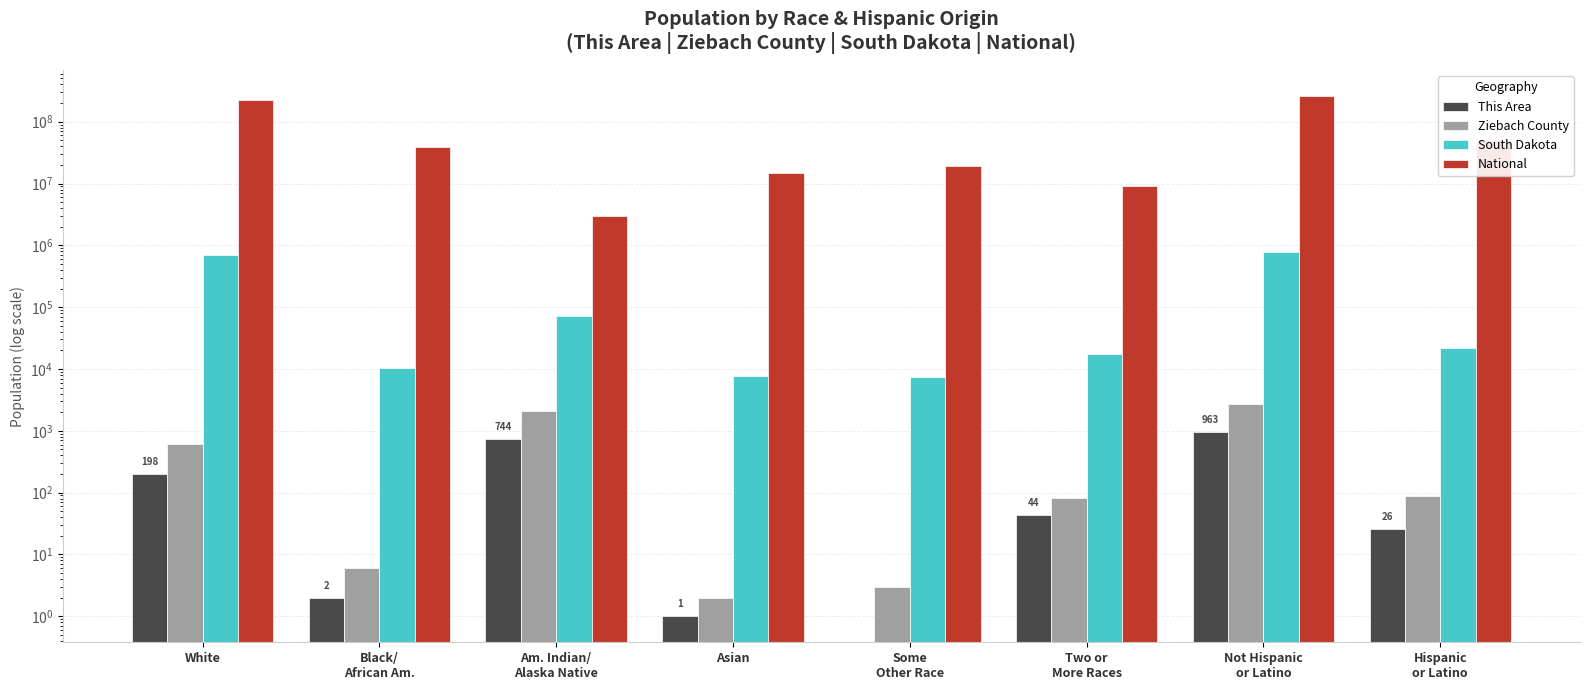

How many positive values does the This Area series have?

7